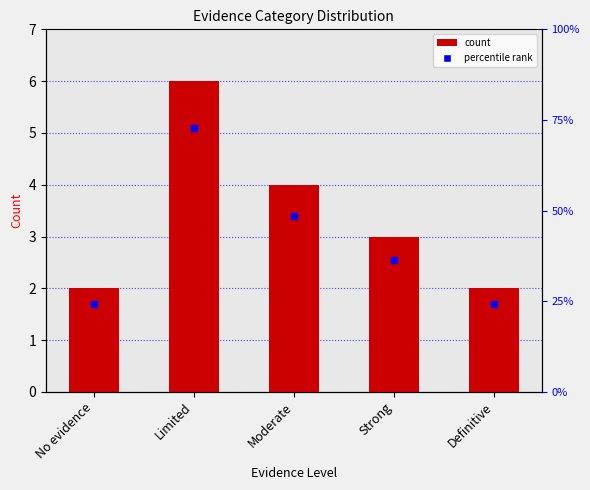

How many values are below 3?

2